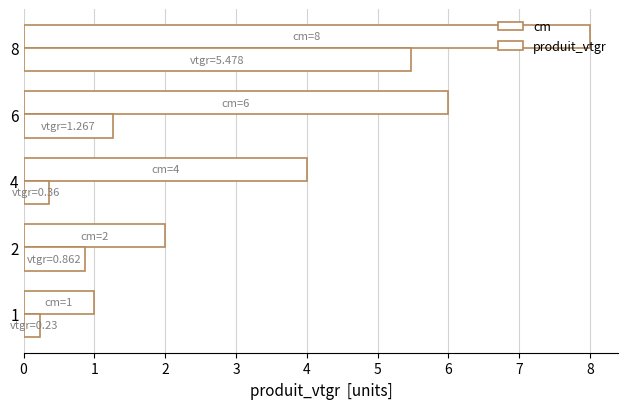

How many values in the cm series are below 4?

2